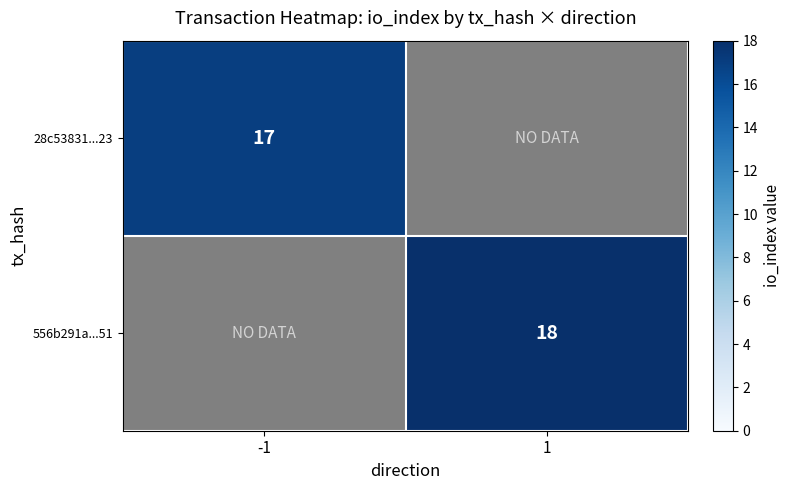

At which category is the sum across all series the highest?

1